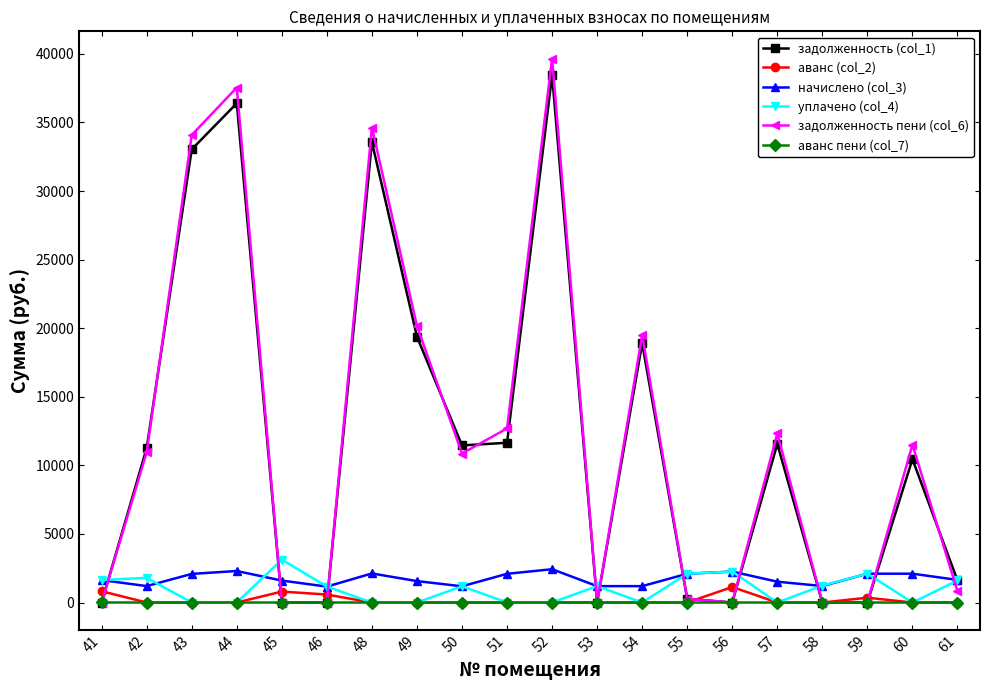

Is the value of задолженность (col_1) at 61 greater than the value of задолженность пени (col_6) at 45?

Yes